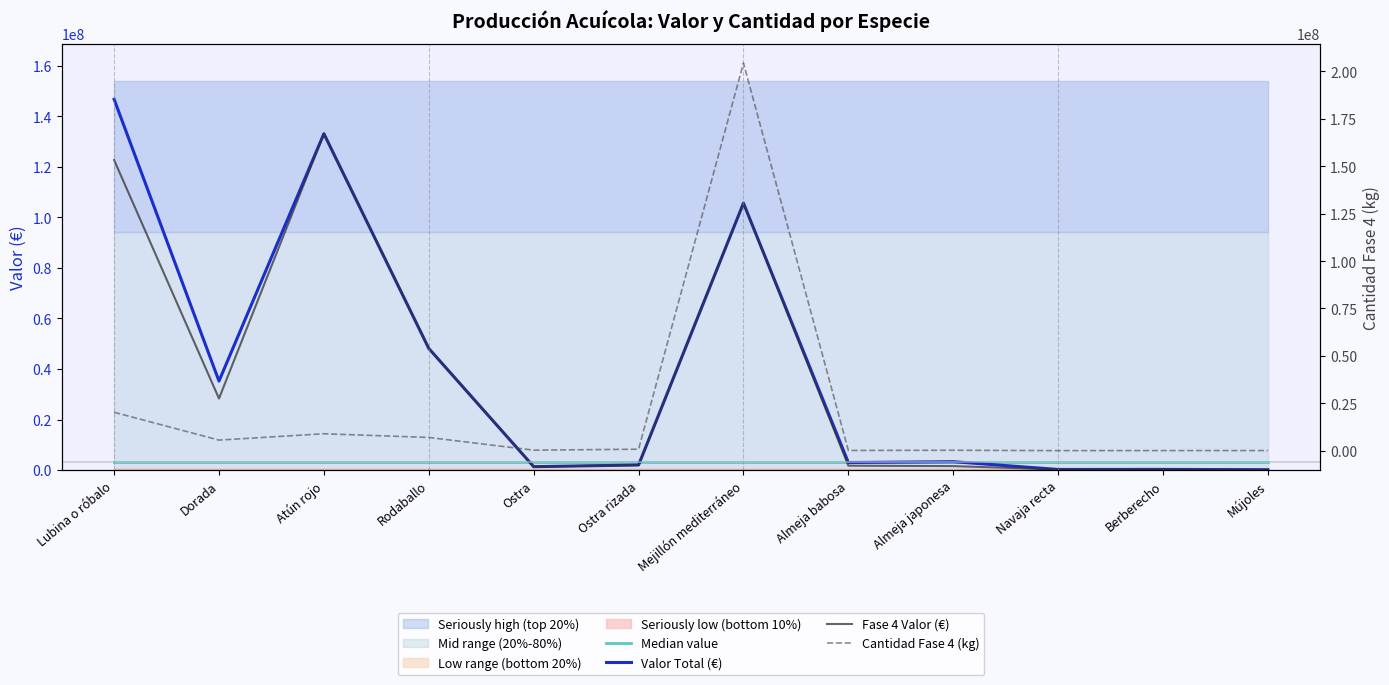

The Fase 4 Valor (€) series shows 1551443.5 at Almeja japonesa. True or false?

True